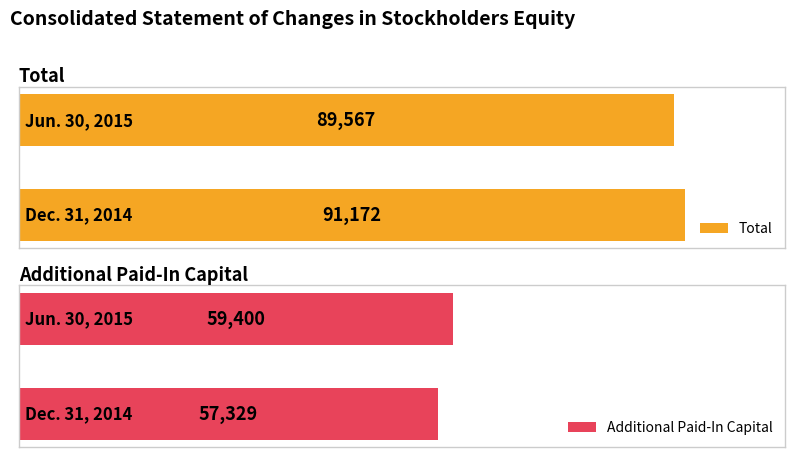

How many data points in Additional Paid-In Capital are less than 59400?

1